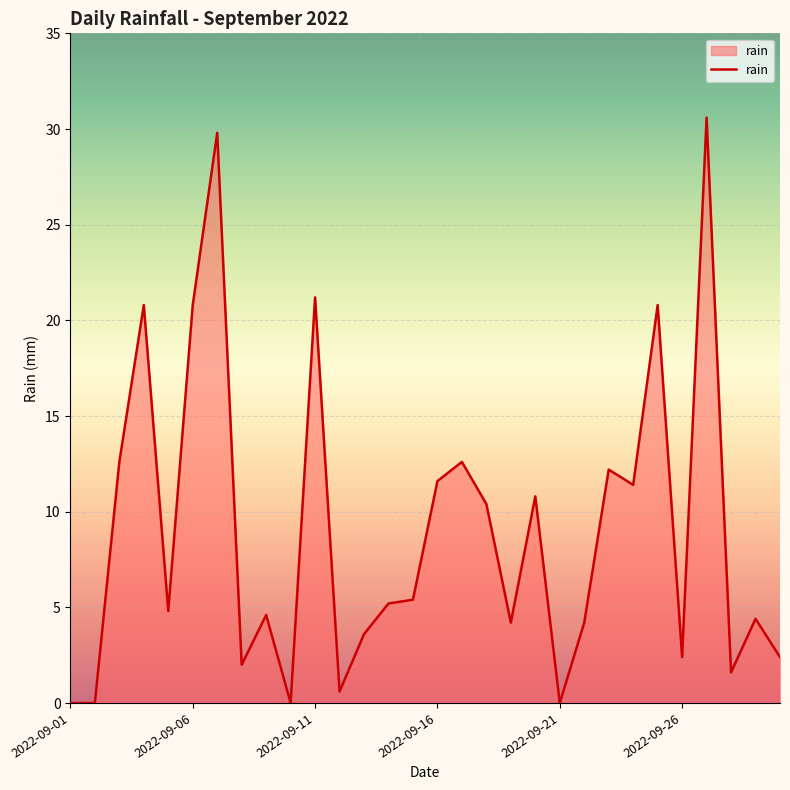

What is the greatest value displayed?

30.6